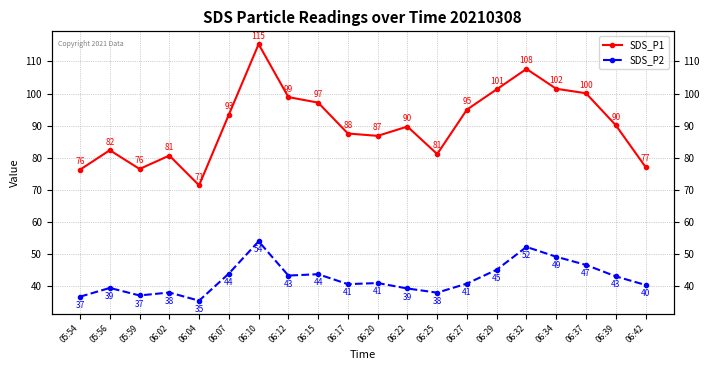

Between 06:10 and 06:34, which series saw the biggest shift?

SDS_P1